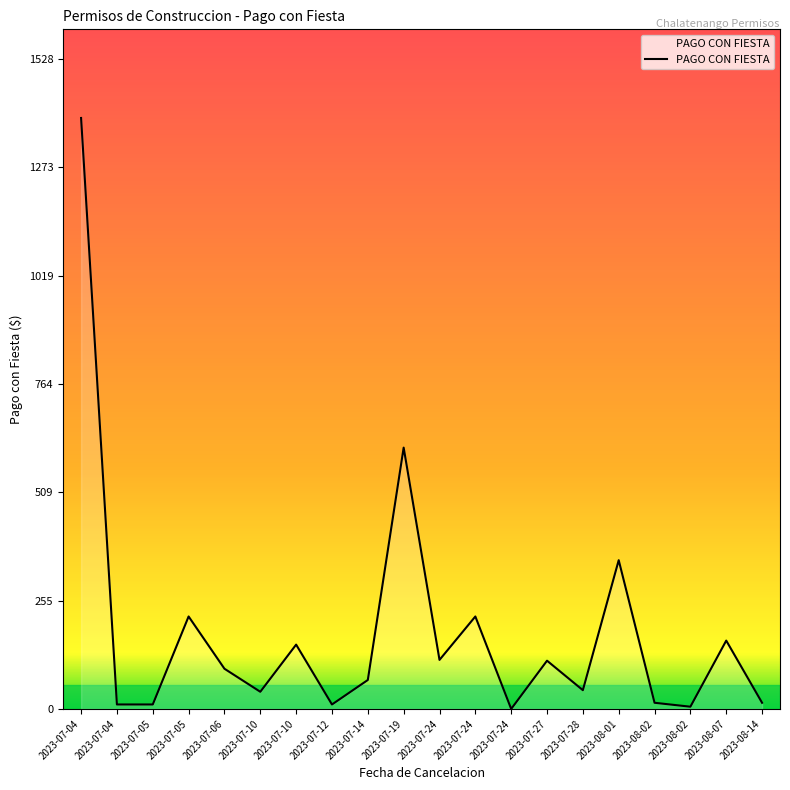

How many distinct data groups are displayed?

1